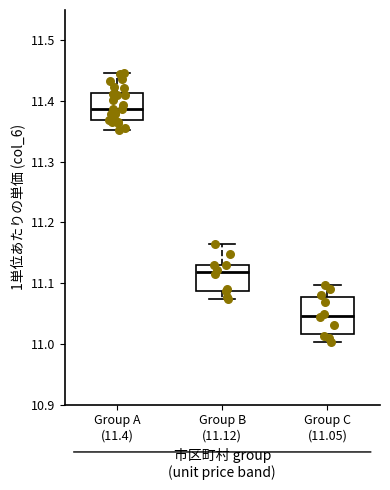

Comparing the boxes themselves (not the whiskers), which one is the tallest?

Group C (11.05)